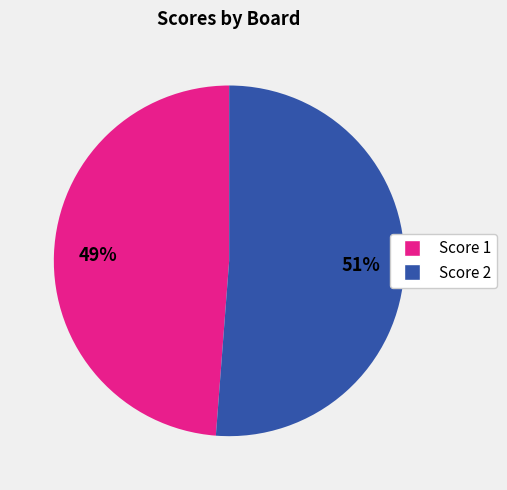

True or false: Score 1 accounts for 55% of the total.

False